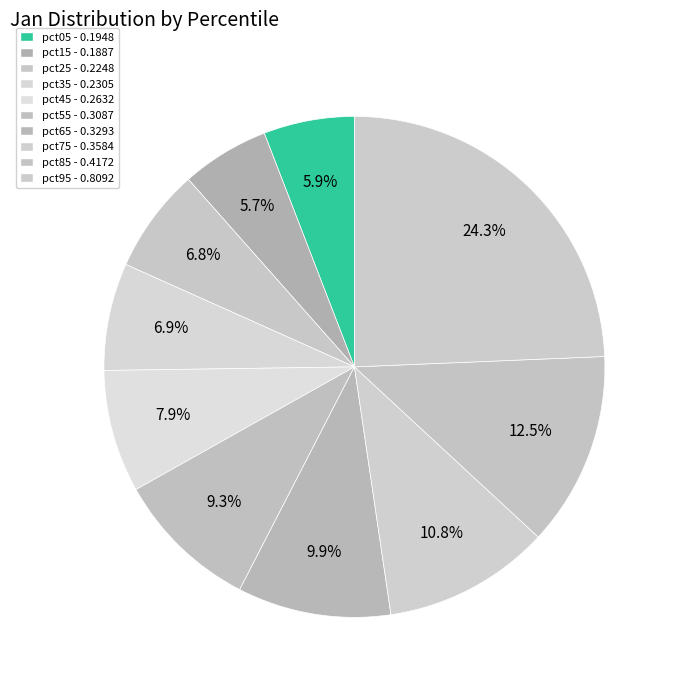

How many slices are in this pie chart?

10